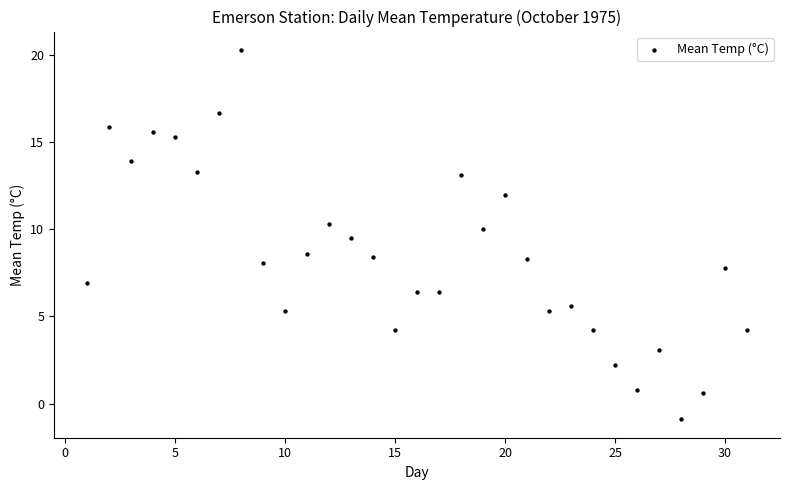

What is the range of Y values (max minus min)?

21.2